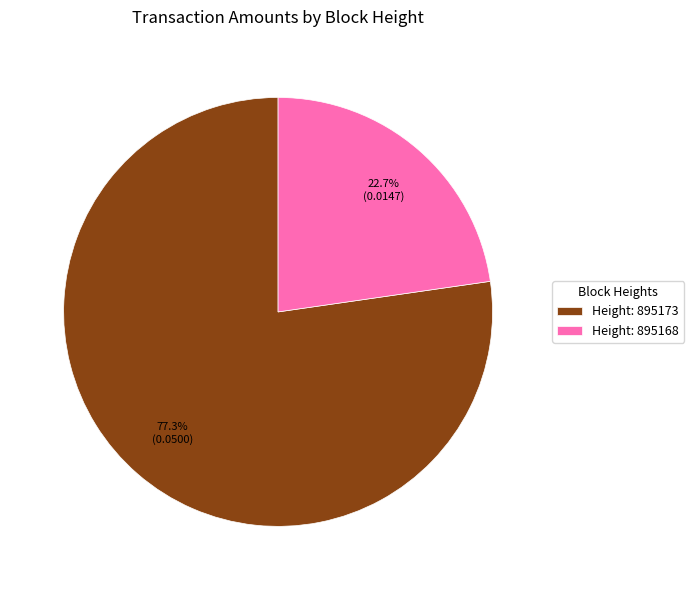

Which slice represents more than half of the pie?

Height: 895173